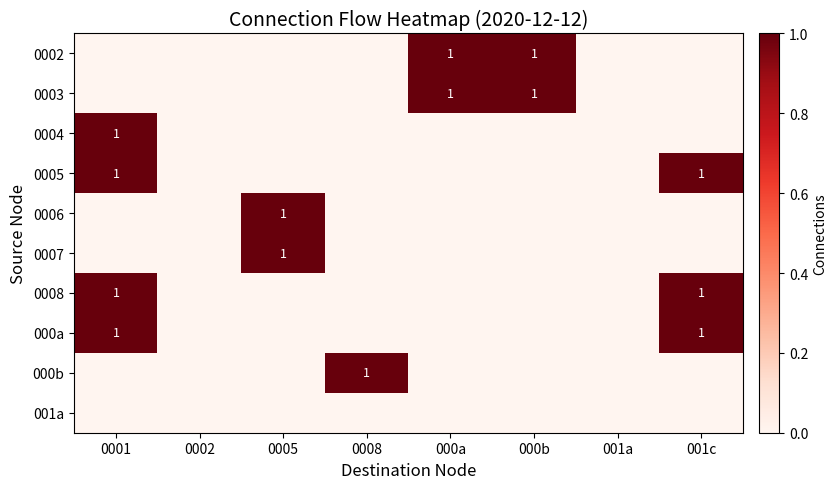

At how many categories does at least one series exceed 0?

6